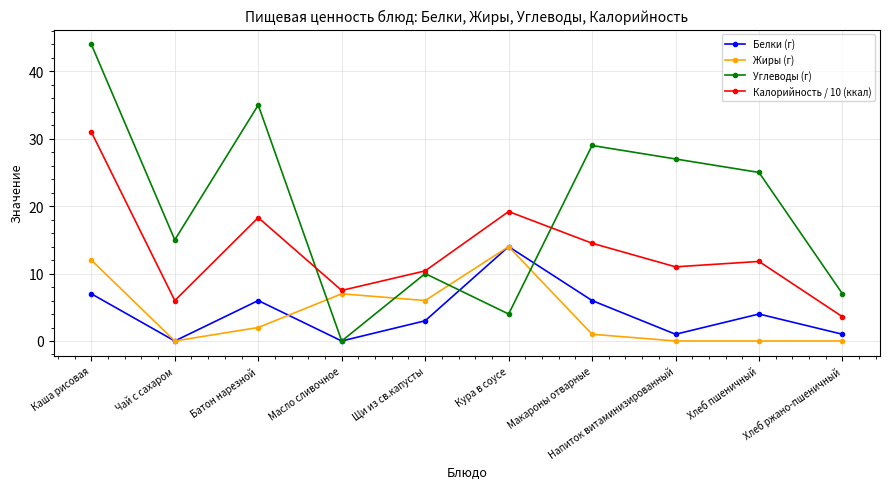

What is the value of the Белки (г) point at the 8th from the left?

1.0